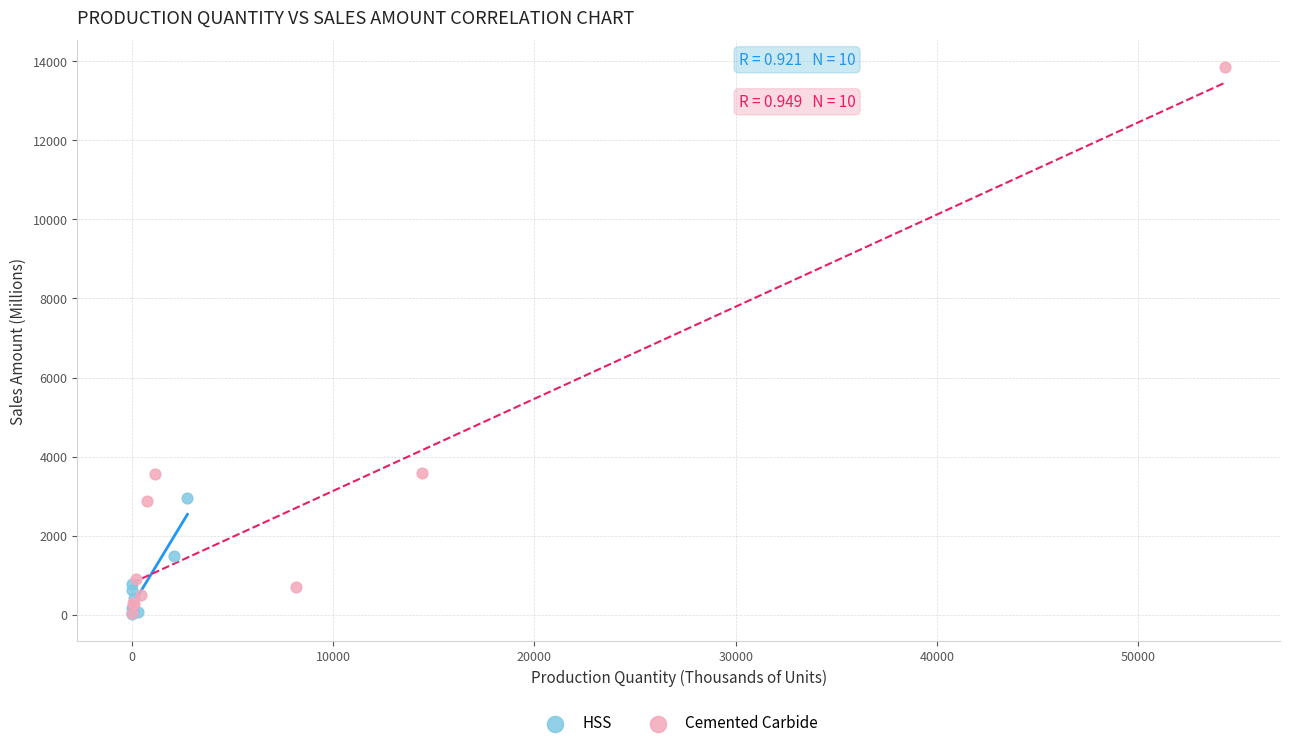

Which series has the largest Y range (max minus min)?

Cemented Carbide